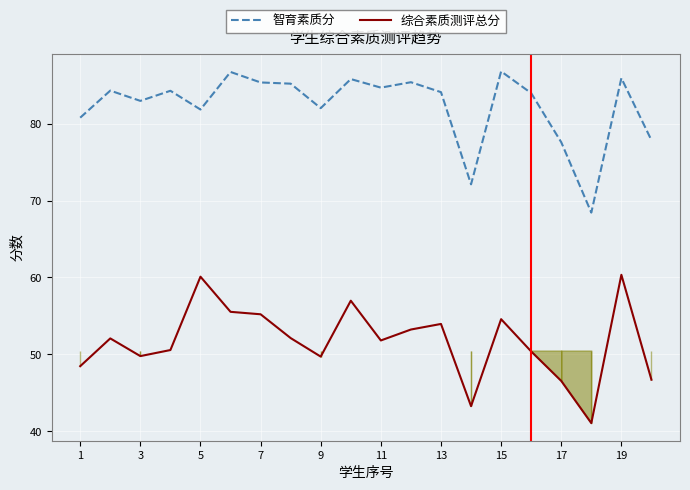

What is the maximum value shown in the chart?

86.8